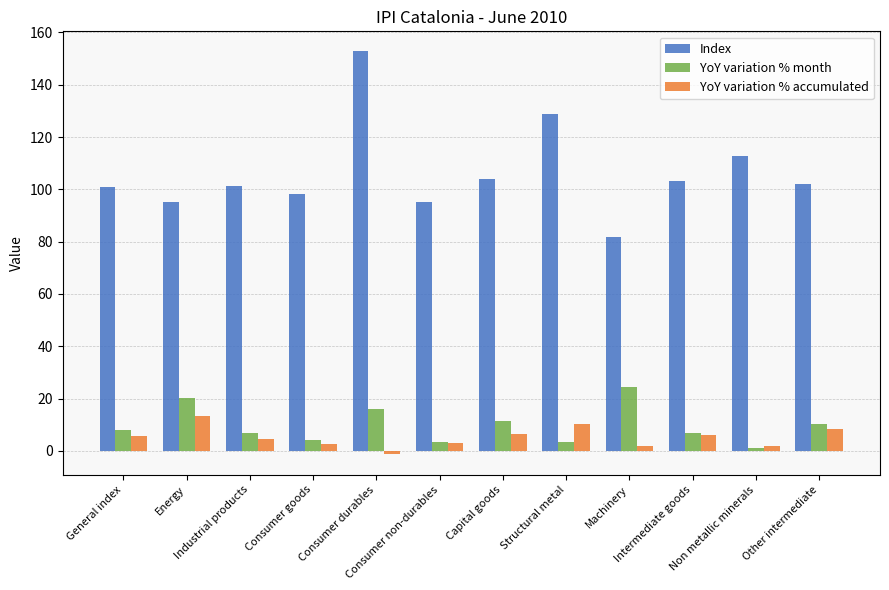

Which series has the largest total across all categories?

Index